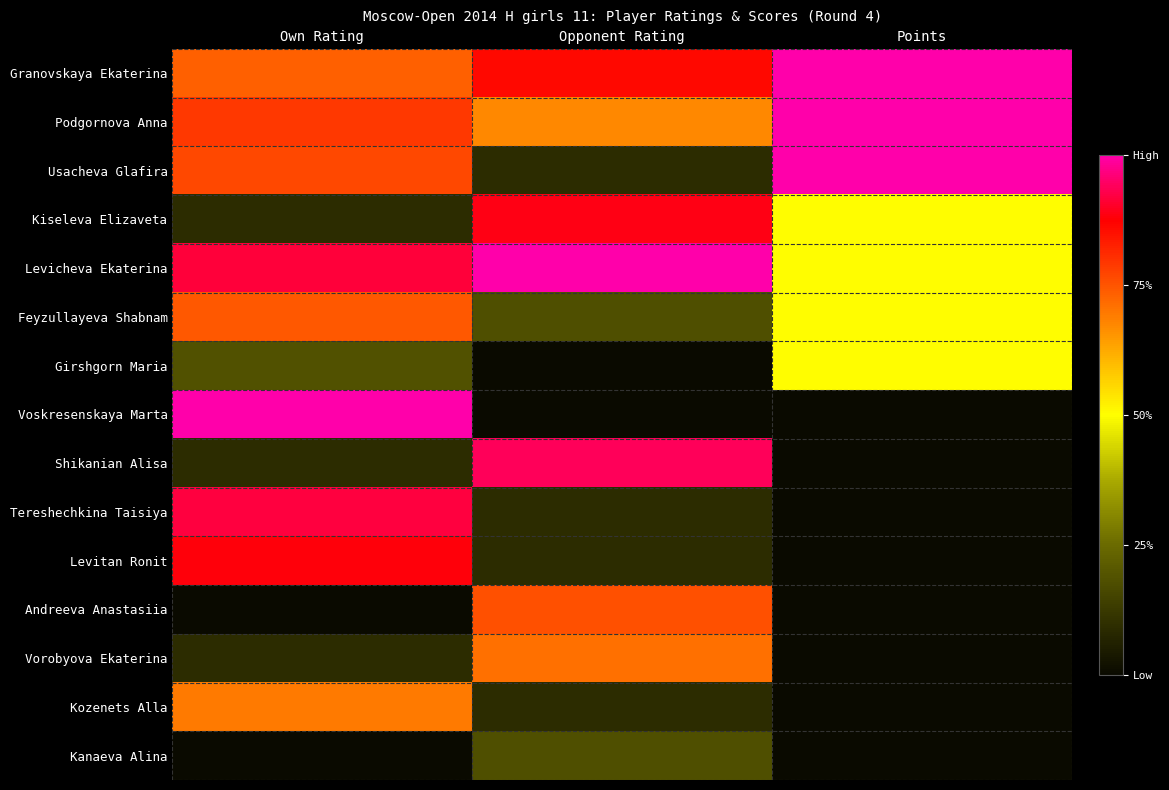

Reading left to right, transcribe all the data shown in this chart.

Granovskaya Ekaterina: Own Rating=0.7	Opponent Rating=0.9	Points=1.0
Podgornova Anna: Own Rating=0.8	Opponent Rating=0.7	Points=1.0
Usacheva Glafira: Own Rating=0.8	Opponent Rating=0.1	Points=1.0
Kiseleva Elizaveta: Own Rating=0.1	Opponent Rating=0.9	Points=0.5
Levicheva Ekaterina: Own Rating=0.9	Opponent Rating=1.0	Points=0.5
Feyzullayeva Shabnam: Own Rating=0.7	Opponent Rating=0.2	Points=0.5
Girshgorn Maria: Own Rating=0.2	Opponent Rating=0.0	Points=0.5
Voskresenskaya Marta: Own Rating=1.0	Opponent Rating=0.0	Points=0.0
Shikanian Alisa: Own Rating=0.1	Opponent Rating=0.9	Points=0.0
Tereshechkina Taisiya: Own Rating=0.9	Opponent Rating=0.1	Points=0.0
Levitan Ronit: Own Rating=0.9	Opponent Rating=0.1	Points=0.0
Andreeva Anastasiia: Own Rating=0.0	Opponent Rating=0.8	Points=0.0
Vorobyova Ekaterina: Own Rating=0.1	Opponent Rating=0.7	Points=0.0
Kozenets Alla: Own Rating=0.7	Opponent Rating=0.1	Points=0.0
Kanaeva Alina: Own Rating=0.0	Opponent Rating=0.2	Points=0.0